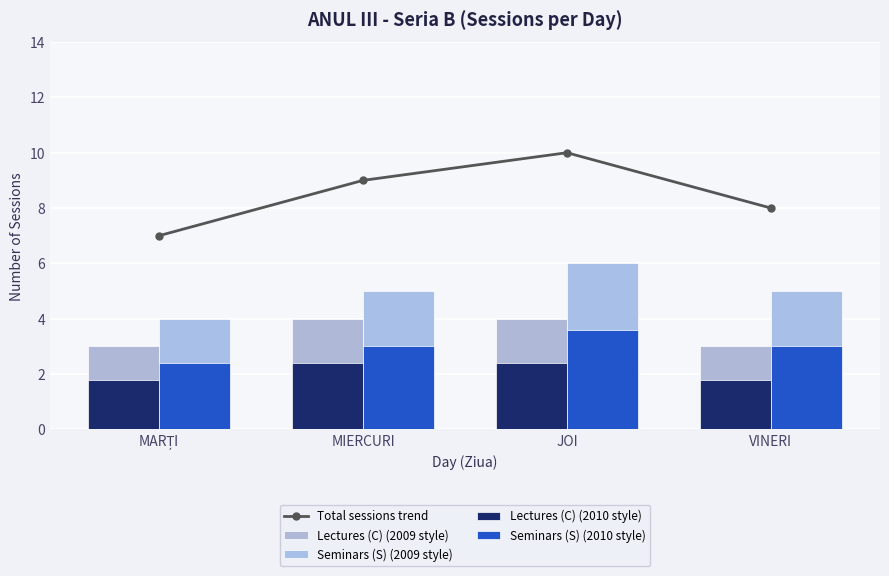

Which label corresponds to the largest value in the chart?

JOI